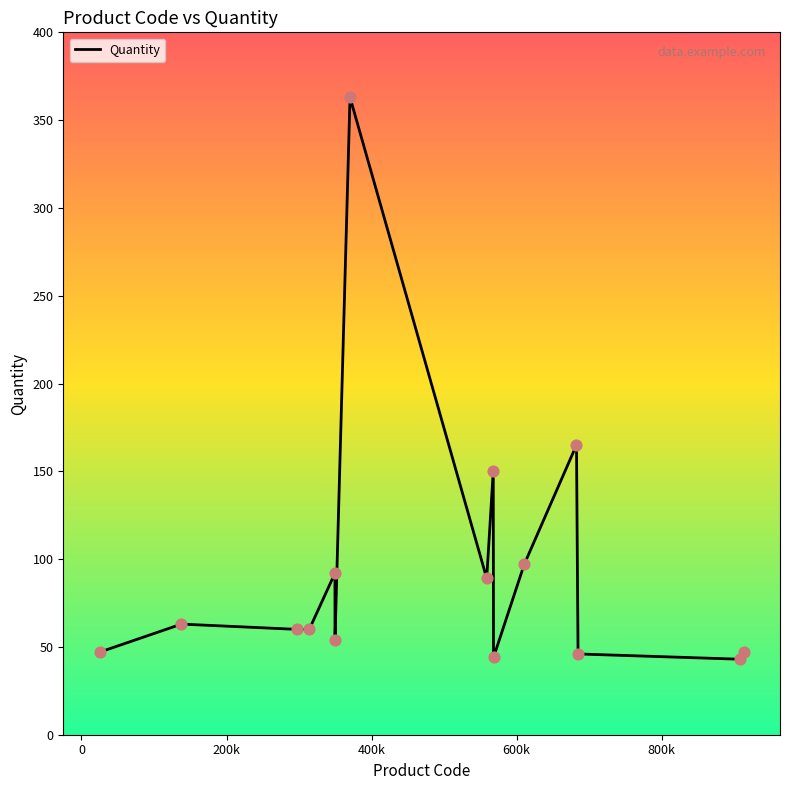

What is the greatest value displayed?

363